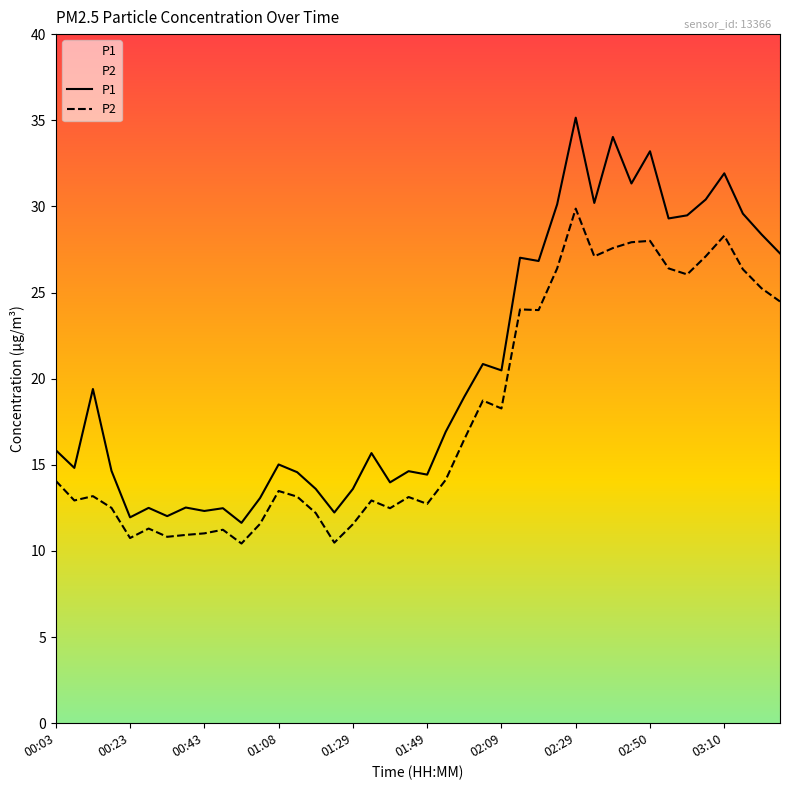

How many lines are shown in the chart?

2